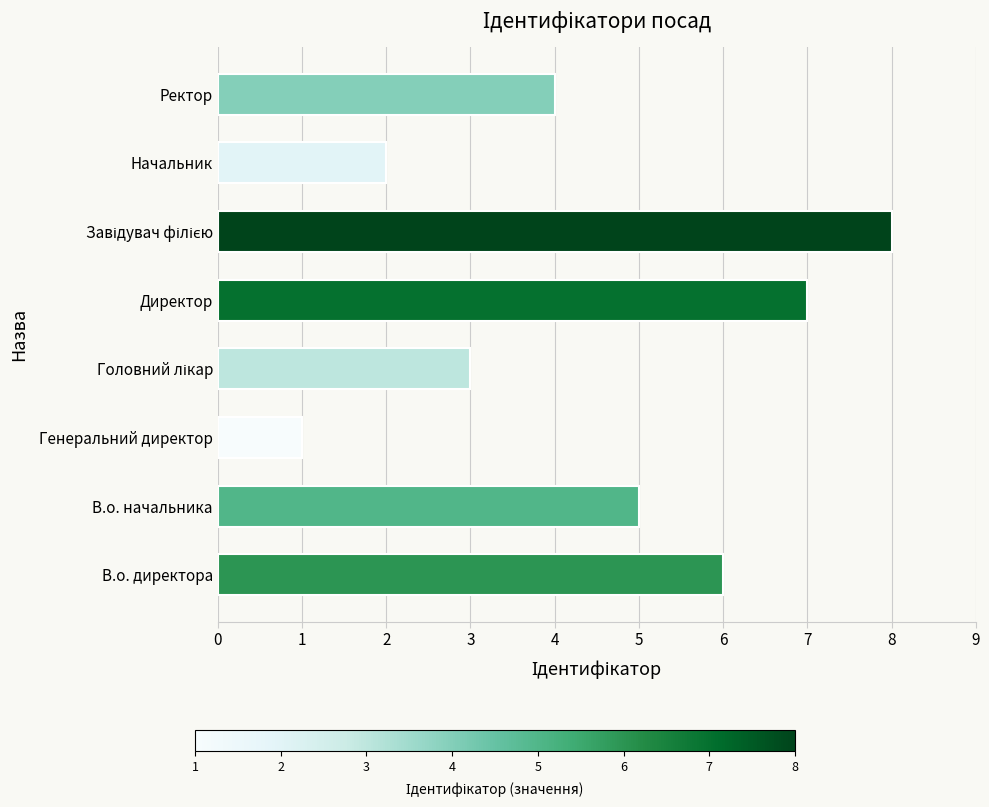

True or false: the data shows 5 at В.о. начальника.

True